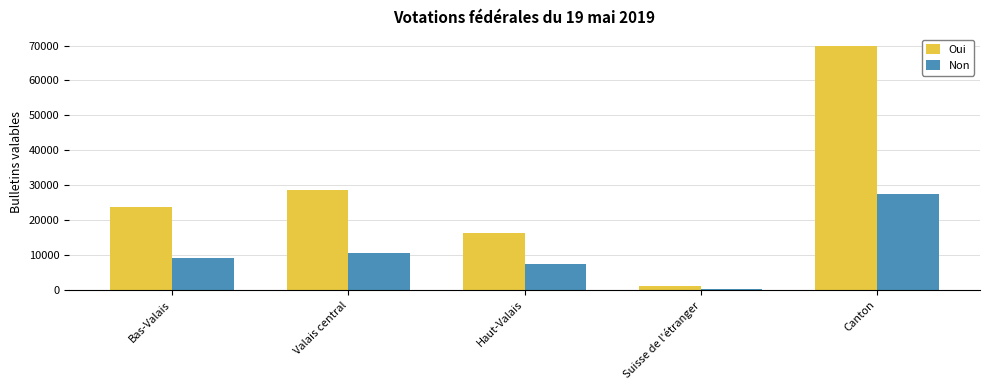

What is the minimum value shown in the chart?

380